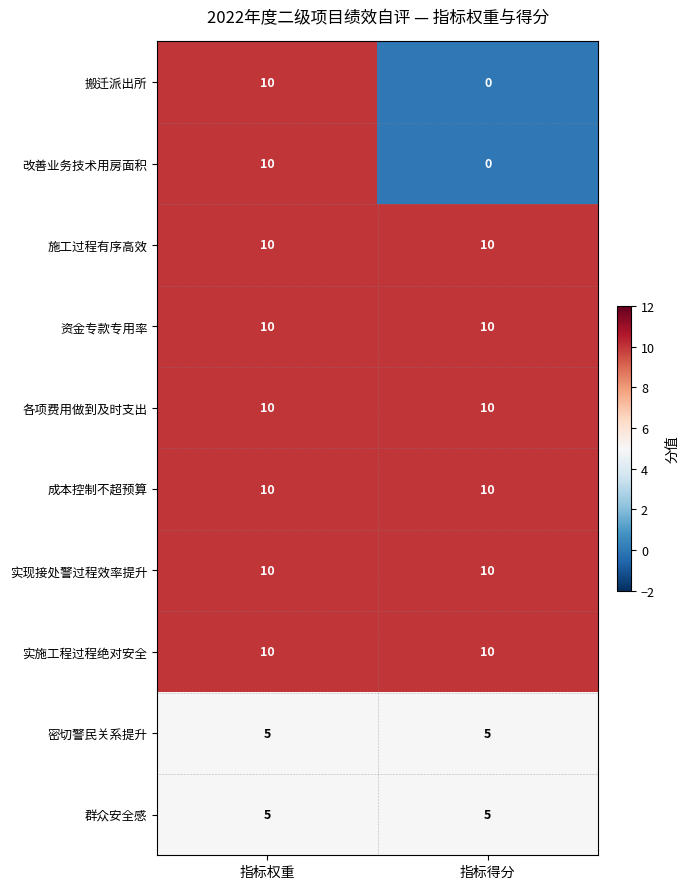

The value of 改善业务技术用房面积 at 指标得分 is 5. True or false?

False